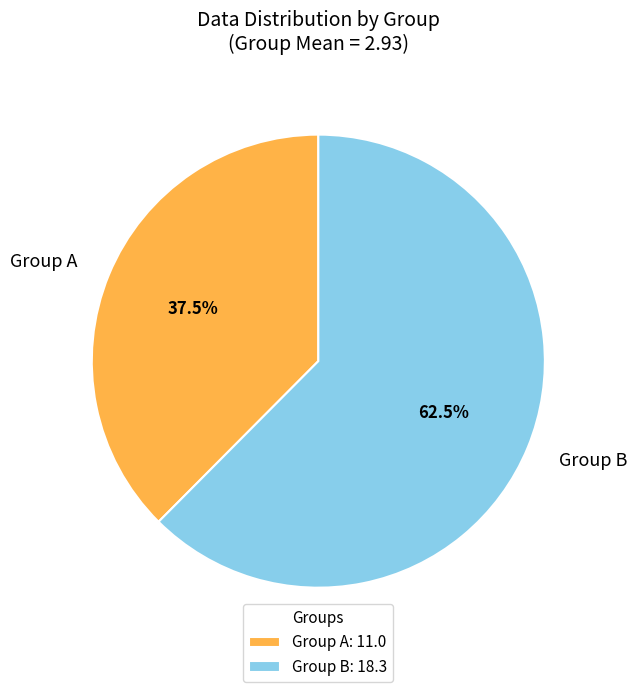

What percentage do Group A and Group B together represent?

100.0%